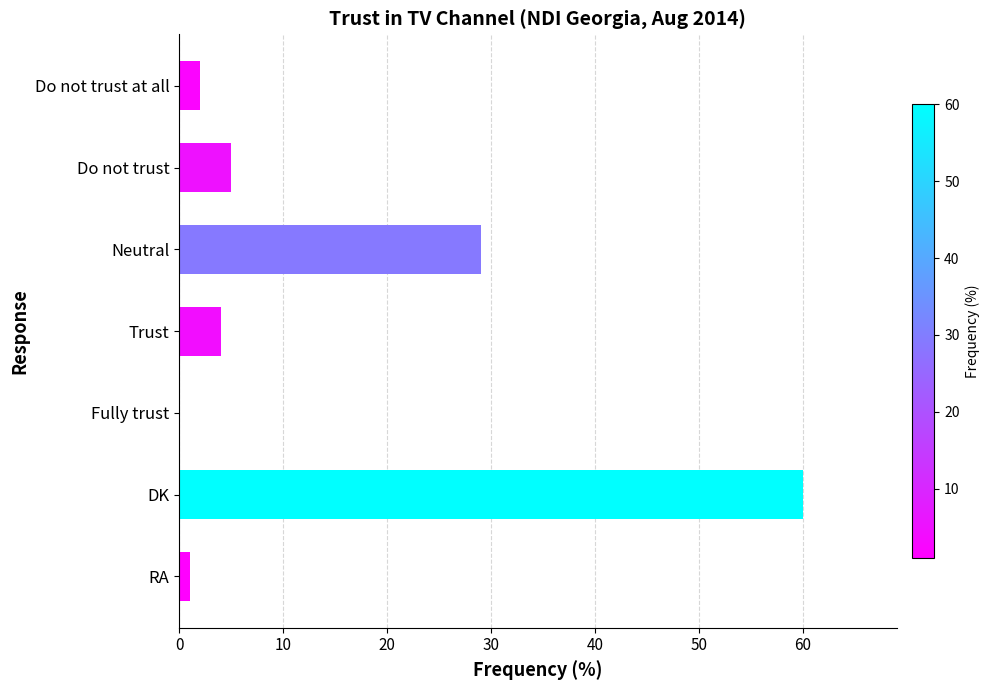

Are the bars grouped side by side (vs. stacked)?

No